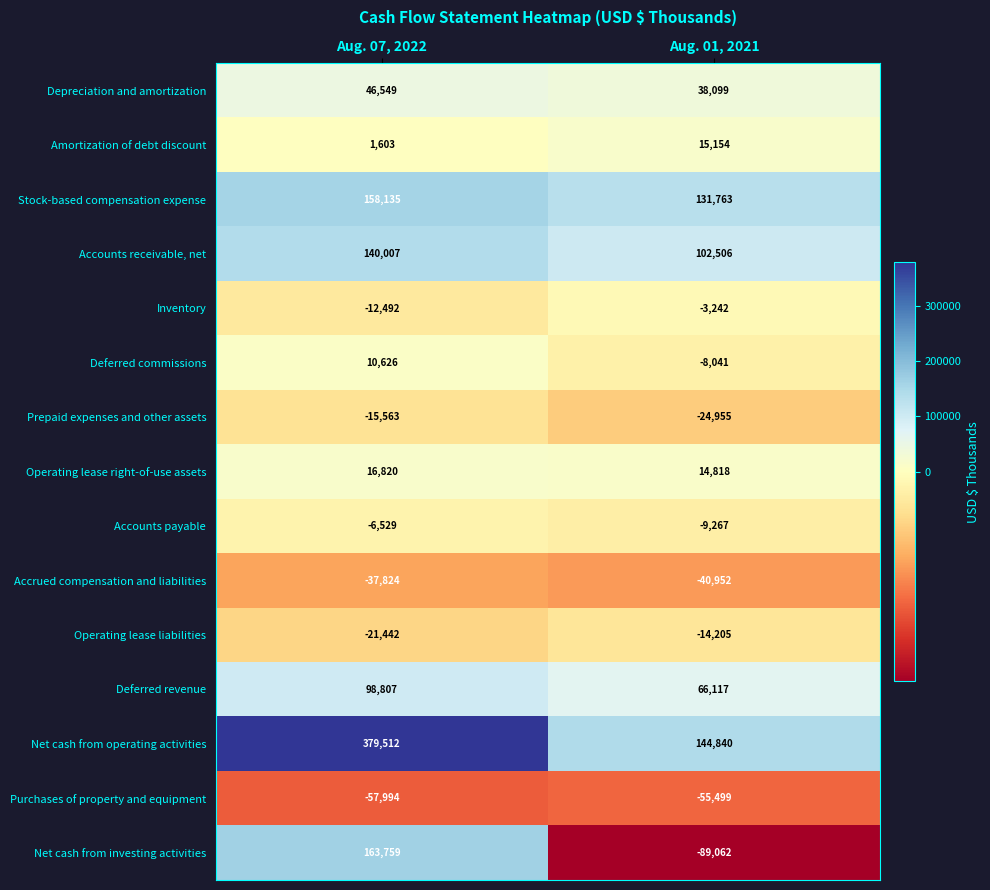

The Deferred commissions series shows 10626 at Aug. 07, 2022. True or false?

True